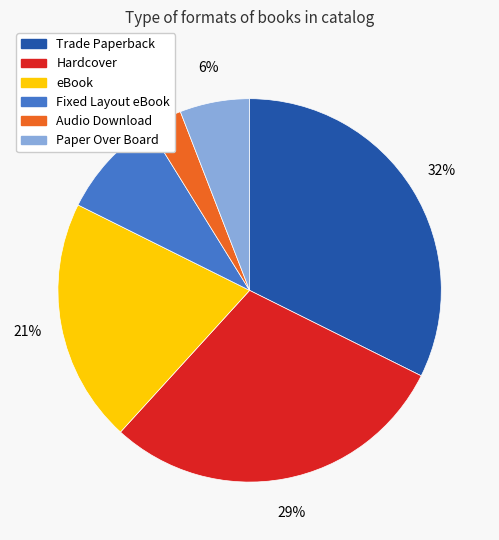

Combined, do Trade Paperback and Fixed Layout eBook account for over 50%?

No